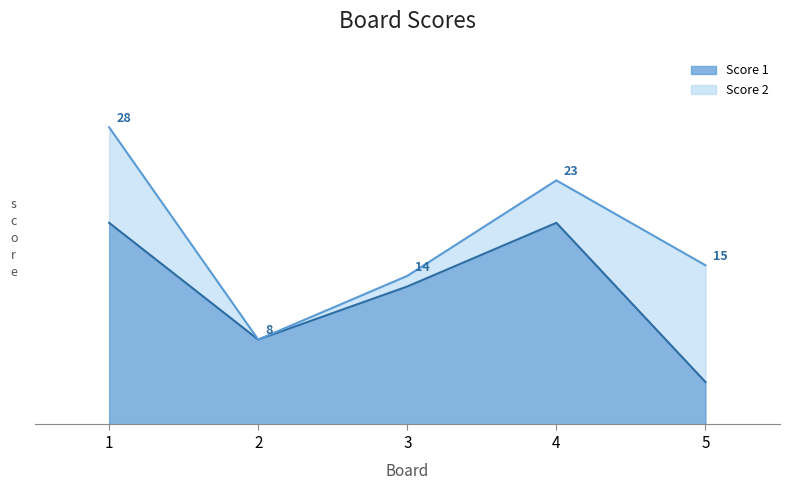

At which category does the chart reach its minimum across all series?

5